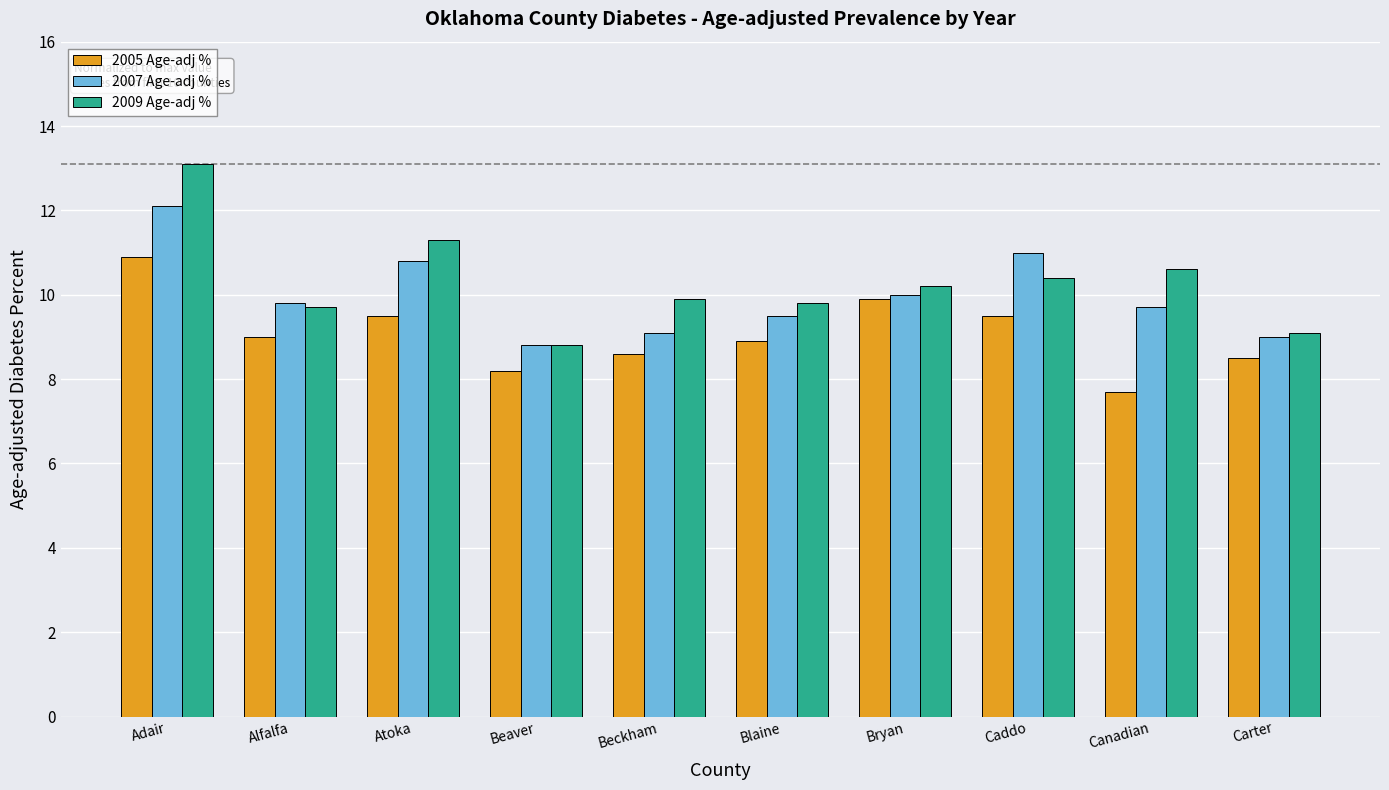

True or false: 2005 Age-adj % has a value of 9.0 at Alfalfa.

True